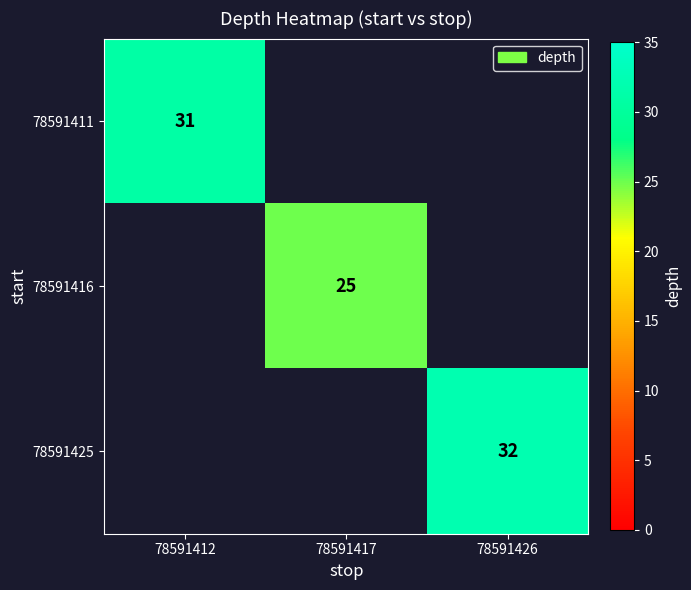

The 78591425 series shows 43 at 78591426. True or false?

False